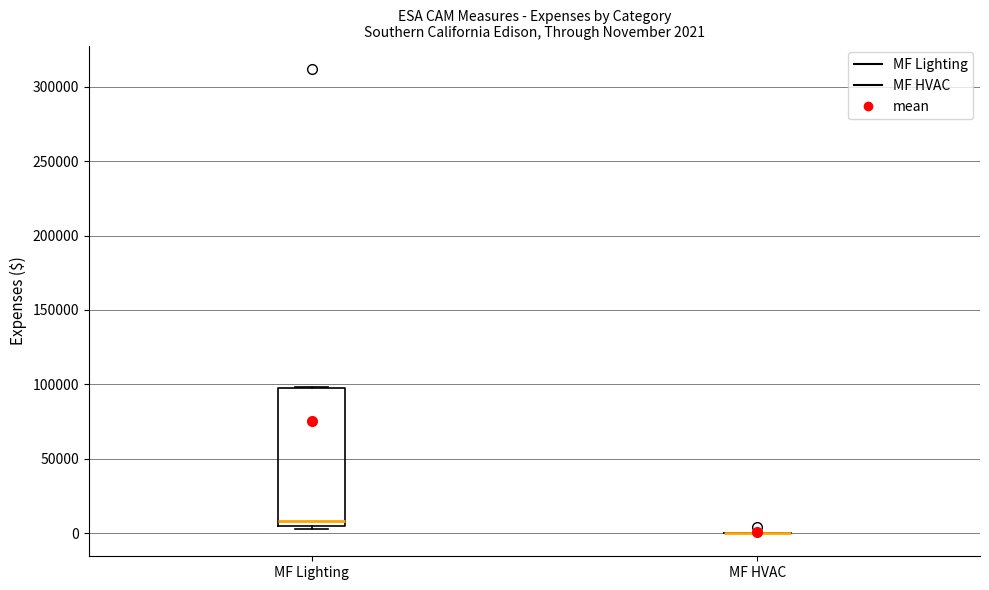

Which box is the tallest, from its lower edge to its upper edge?

MF Lighting